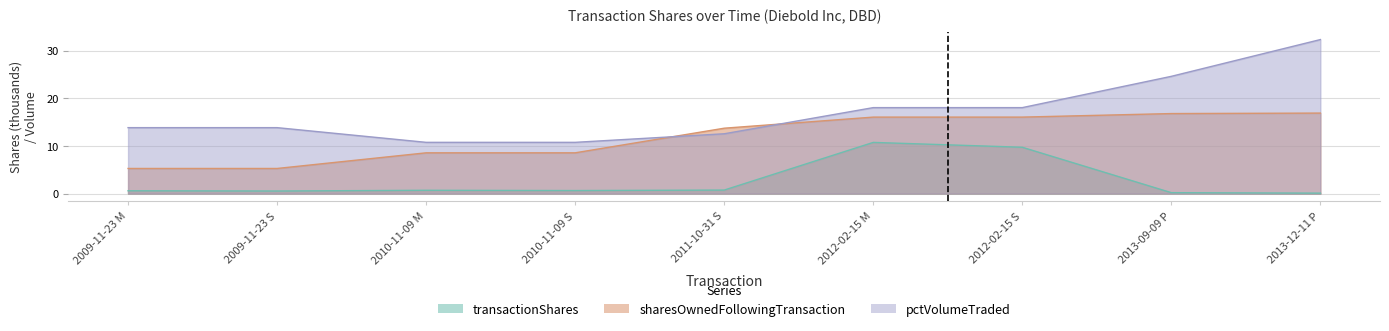

What position from the right is 2010-11-09 S?

6